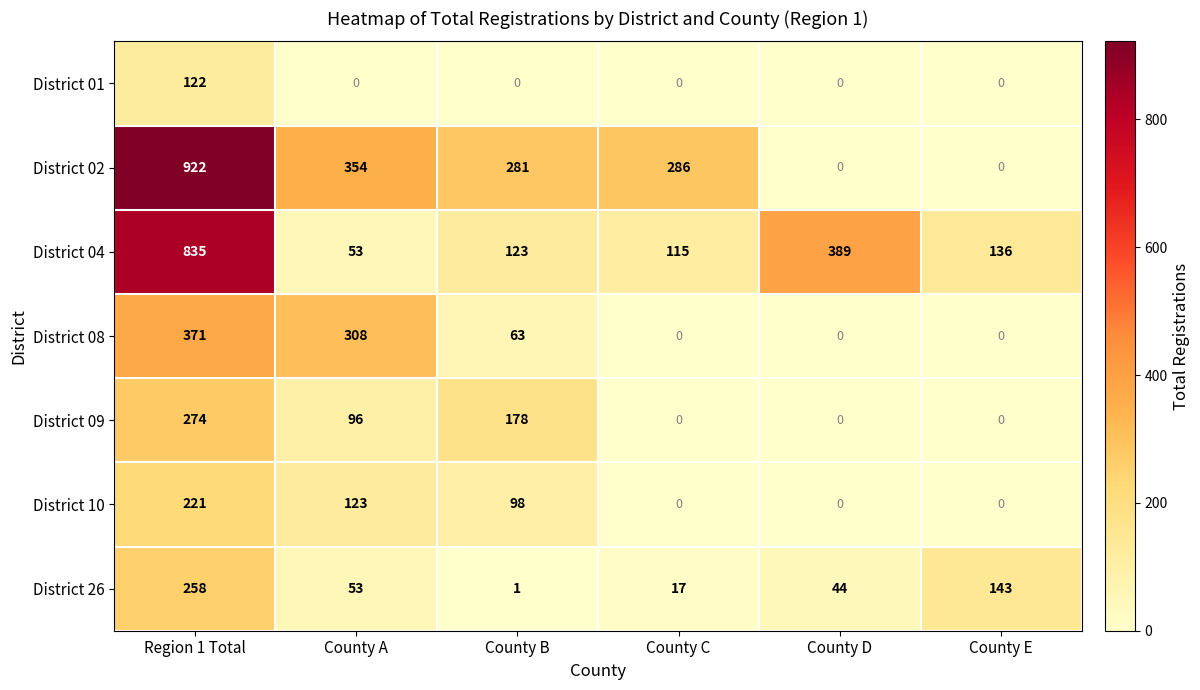

Count the number of categories in the chart.

6